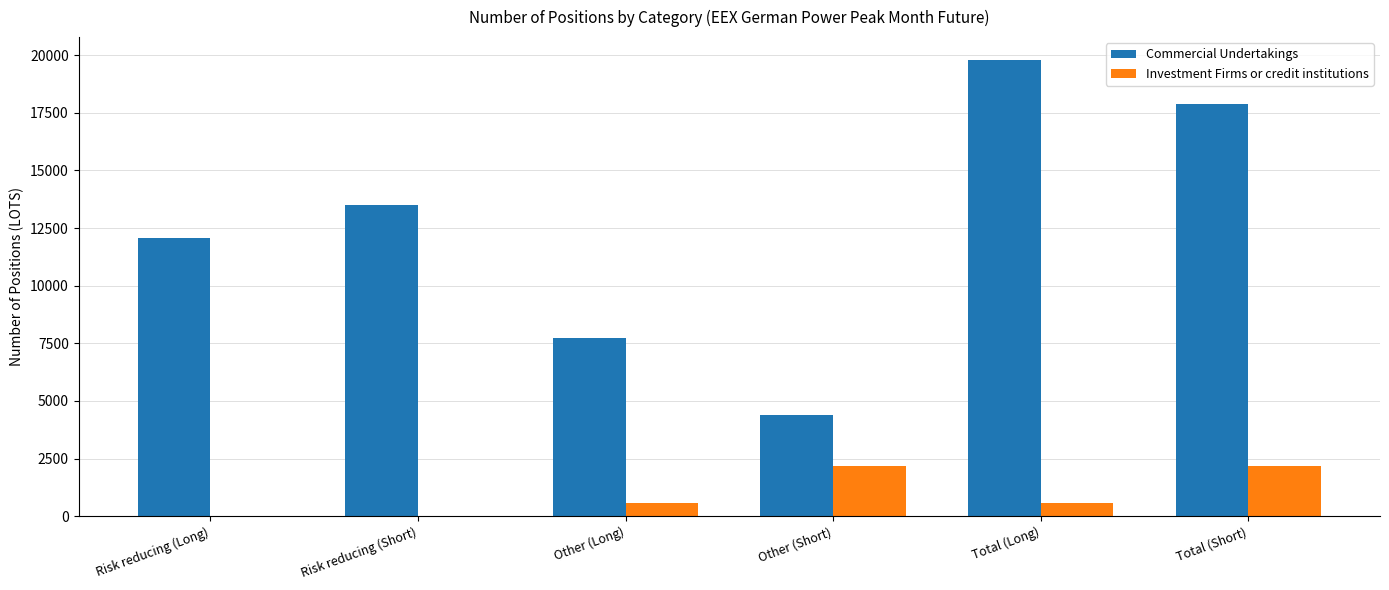

Which label corresponds to the largest value in the chart?

Total (Long)